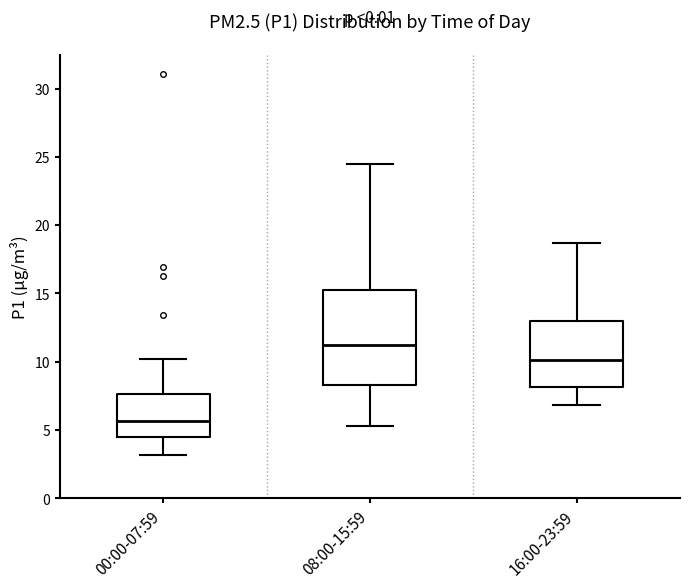

Reading left to right, read every box against the y-axis: the position of its median line, the range the box covers, and the ends of its whiskers. The values are not printed on the chart, so give them approximately, as read against the axis.

00:00-07:59: median 5.5, box 4.5 to 7.5, whiskers 3.0 to 10.0
08:00-15:59: median 11.5, box 8.5 to 15.5, whiskers 5.5 to 24.5
16:00-23:59: median 10.0, box 8.0 to 13.0, whiskers 7.0 to 18.5